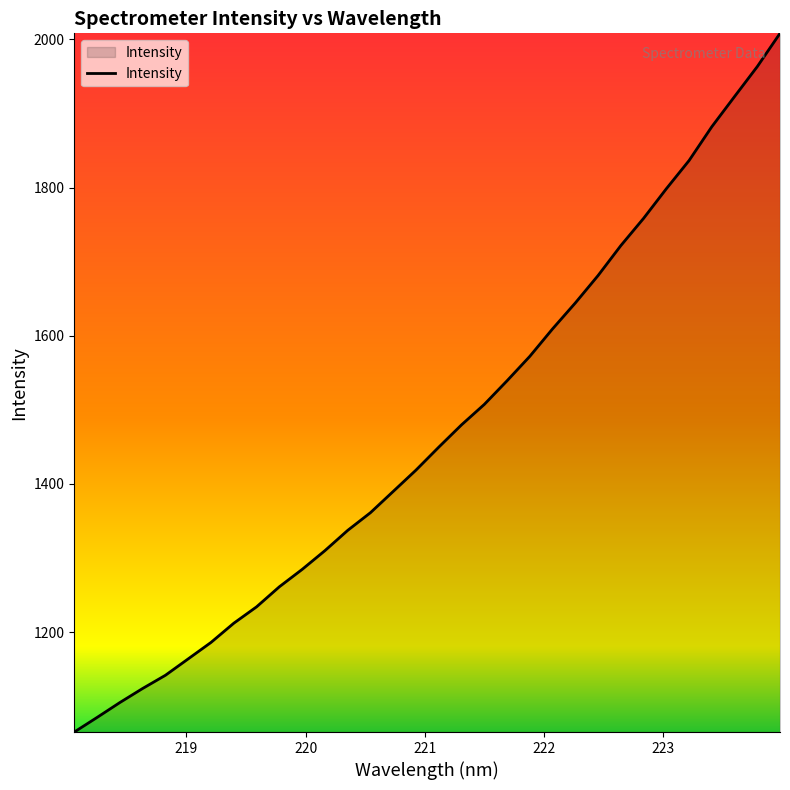

What is the sum of all values?

47051.6